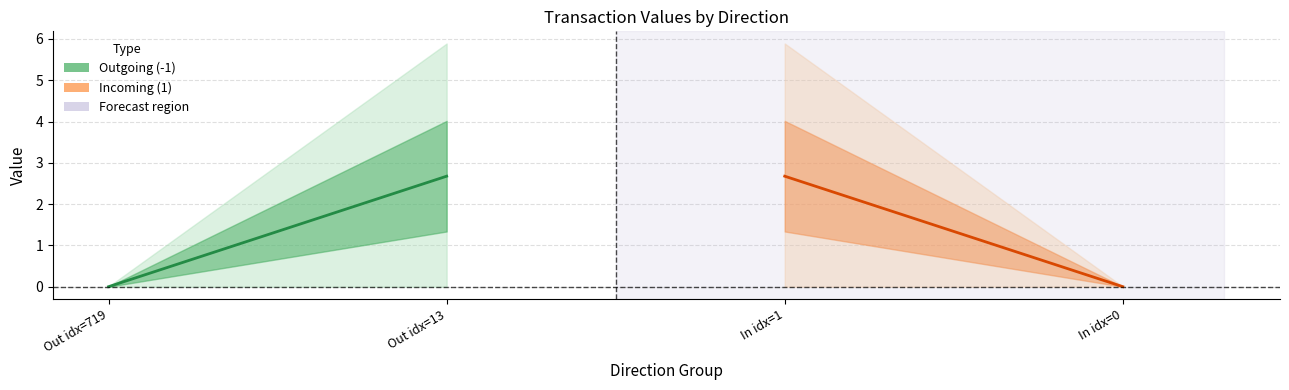

At which label does Outgoing (direction=-1) first exceed 2?

Out idx=13